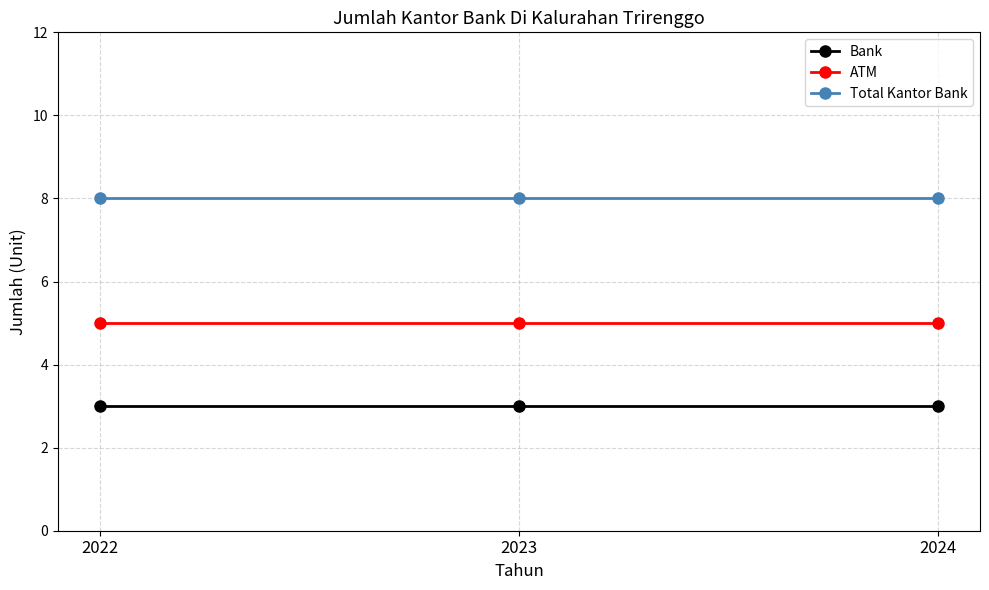

How many lines are shown in the chart?

3